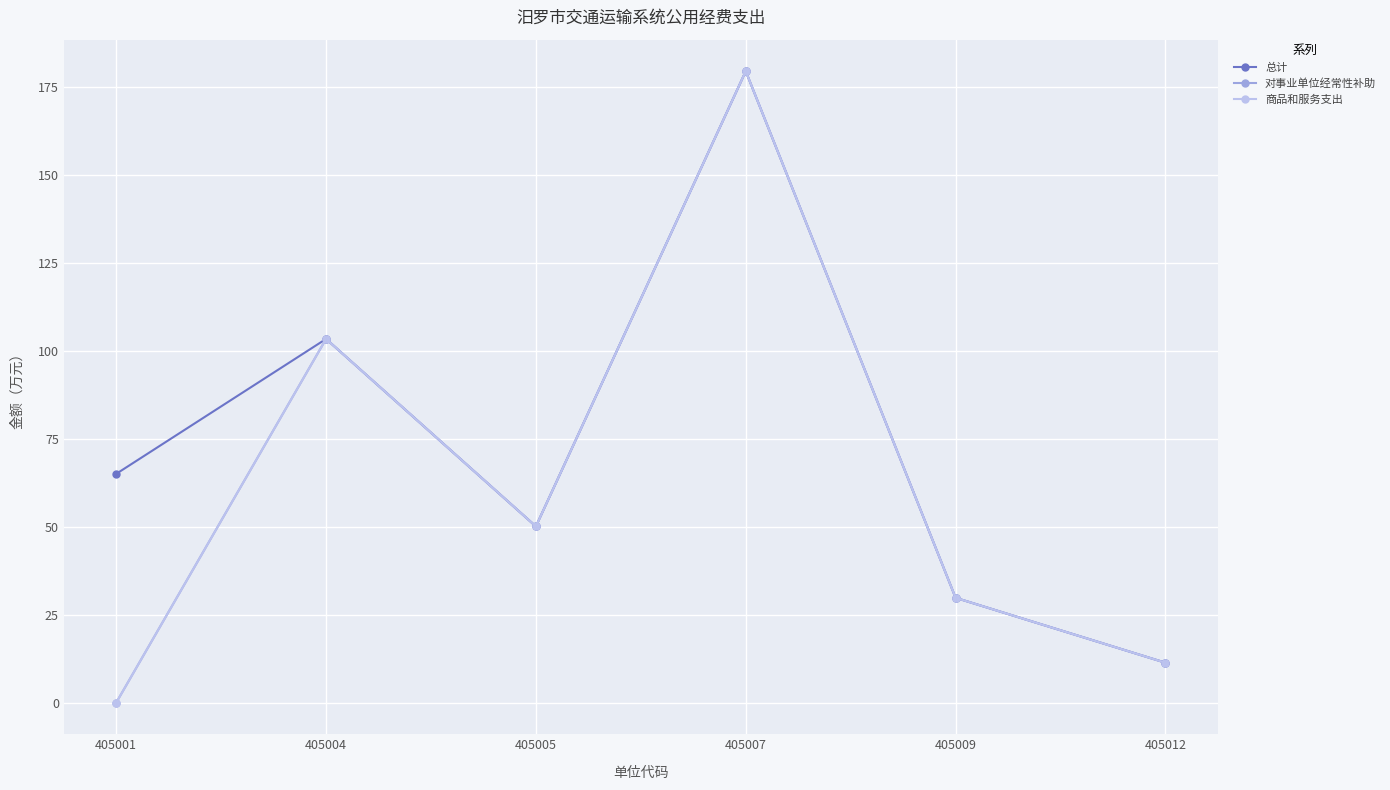

Does the chart have visible grid lines?

Yes